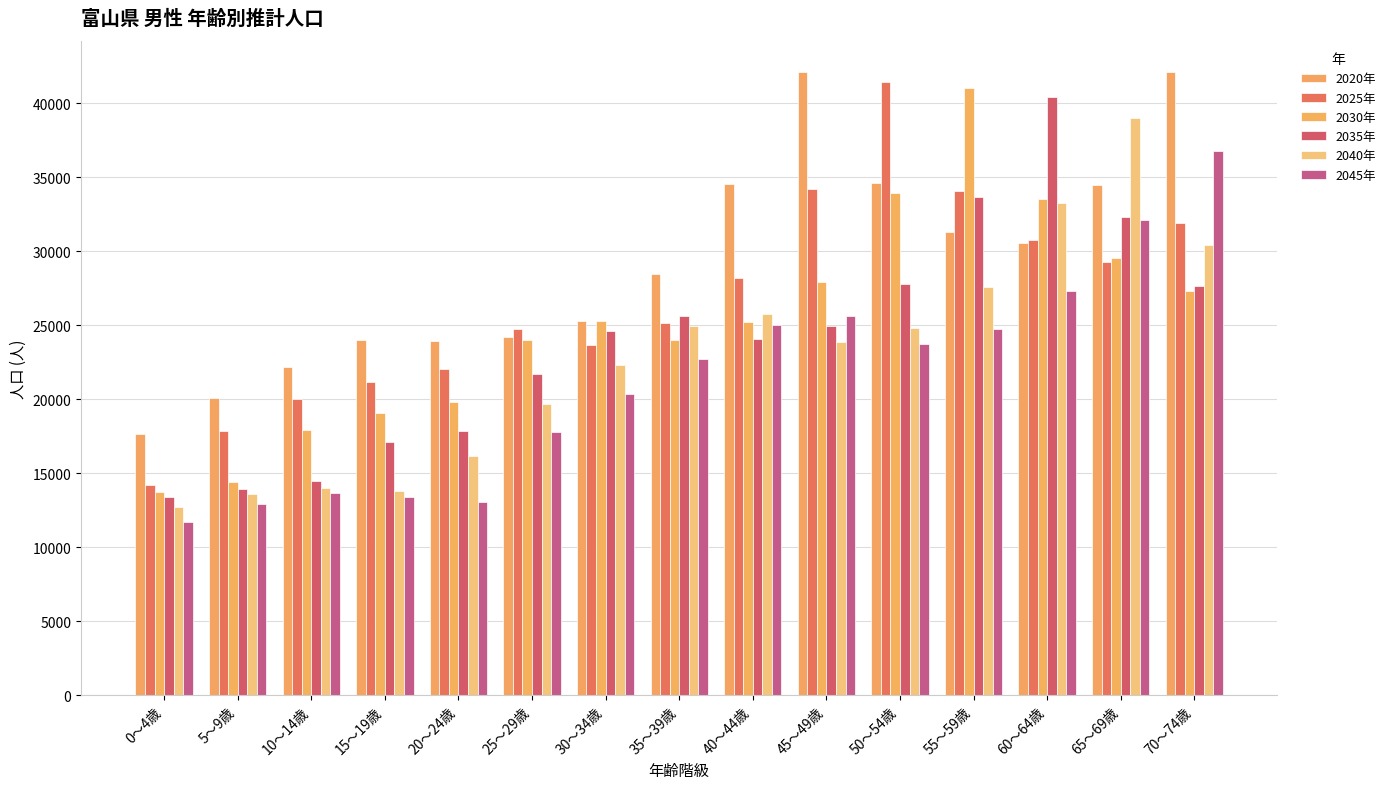

What is the difference between the second highest and second lowest values in the 2040年 series?

19643